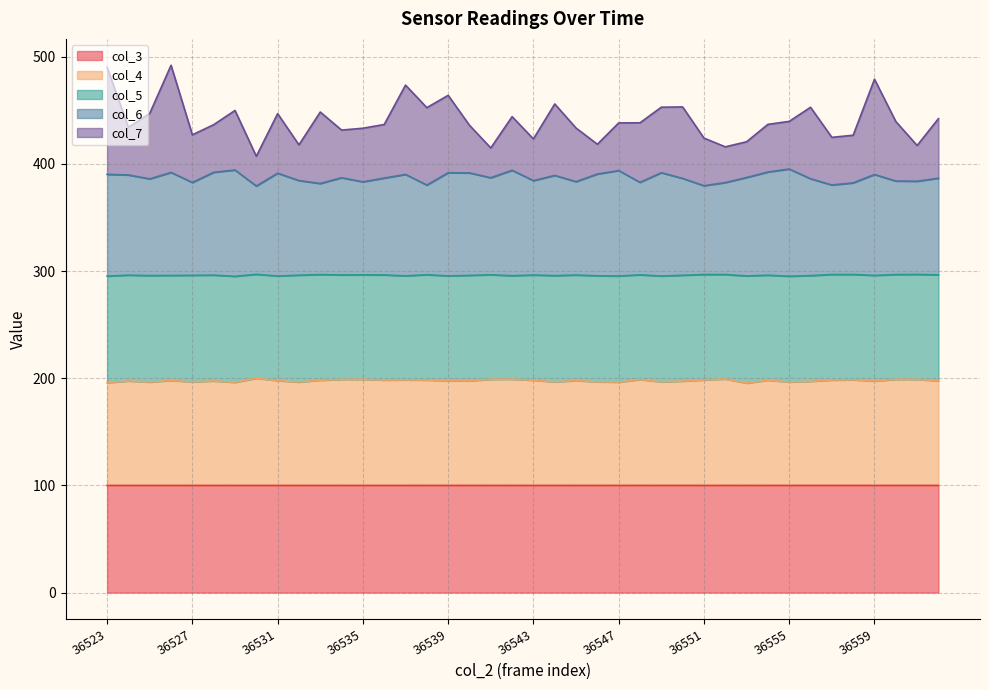

True or false: col_3 has a value of 24.7 at 36524.

False